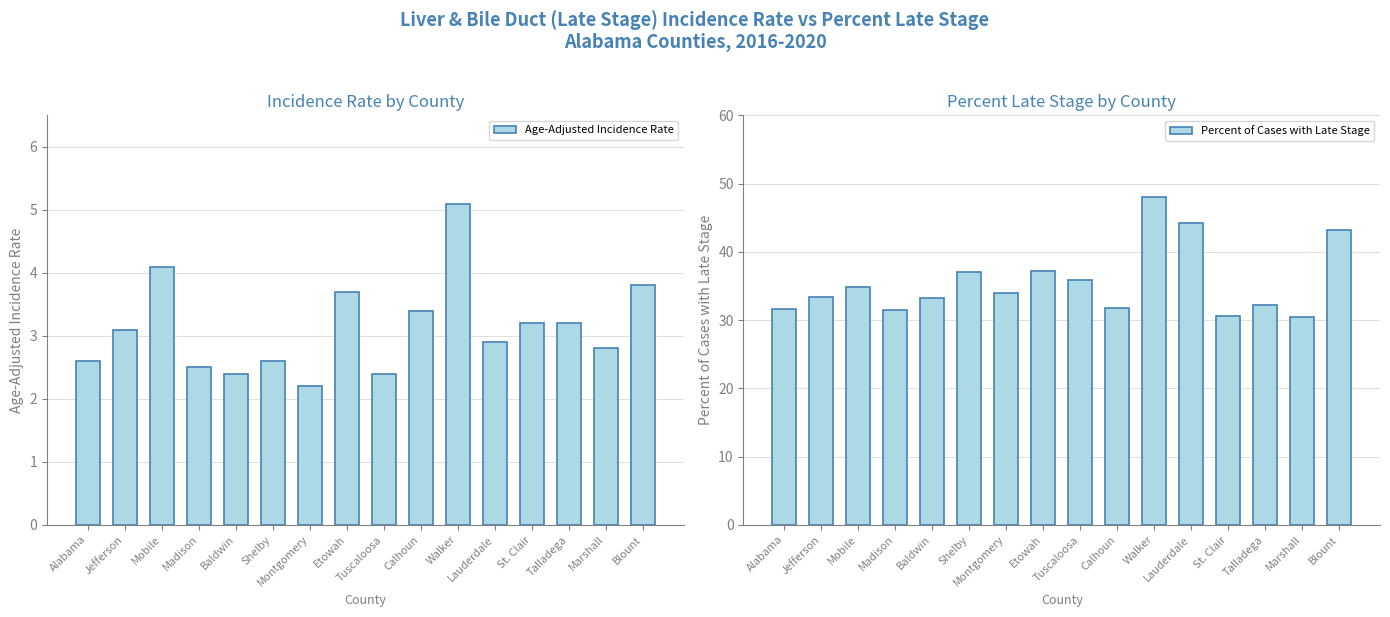

What is the spread (max minus min) of values at Lauderdale?

41.3